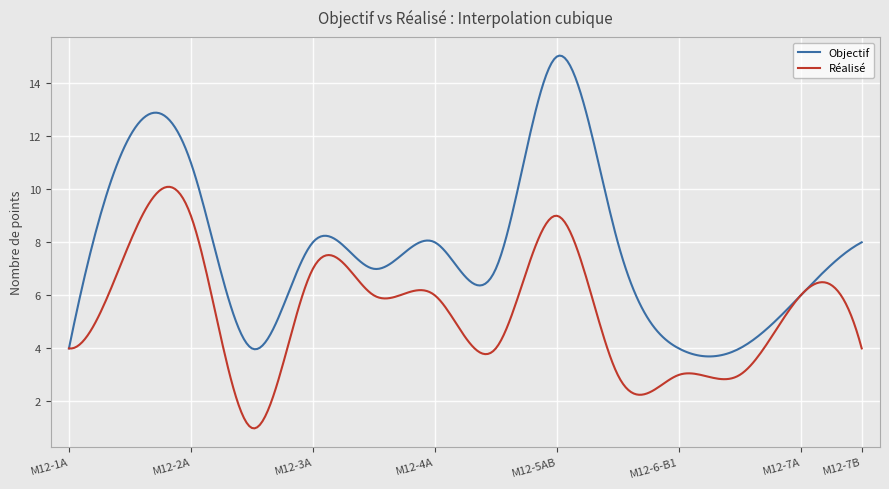

Rank the series by their maximum value, from highest to lowest.

Objectif, Réalisé